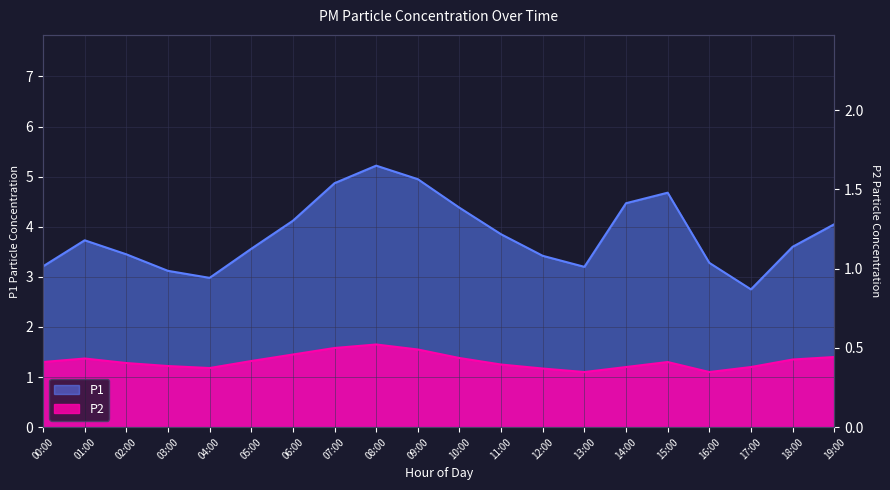

How many lines are shown in the chart?

2